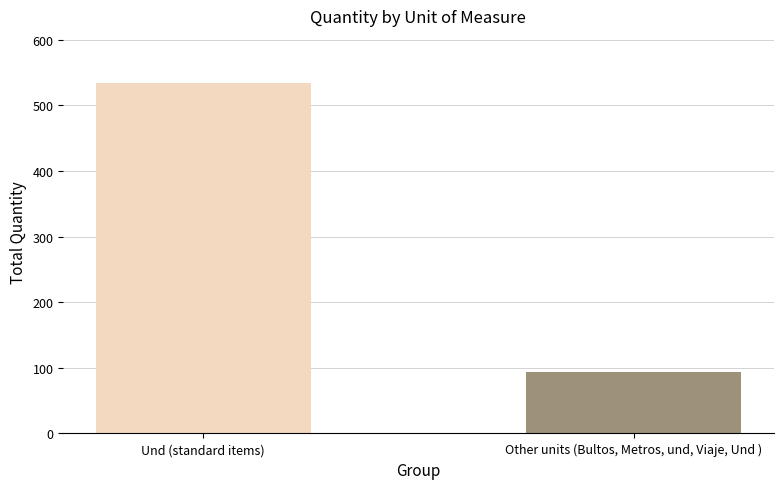

Which has a higher value, Other units (Bultos, Metros, und, Viaje, Und ) or Und (standard items)?

Und (standard items)